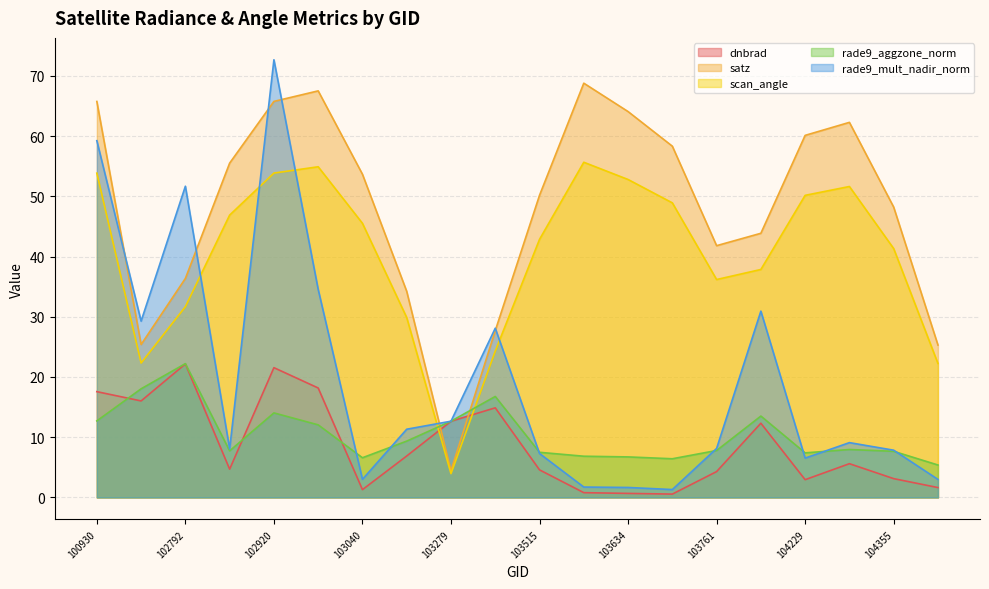

How many series are shown in this chart?

5